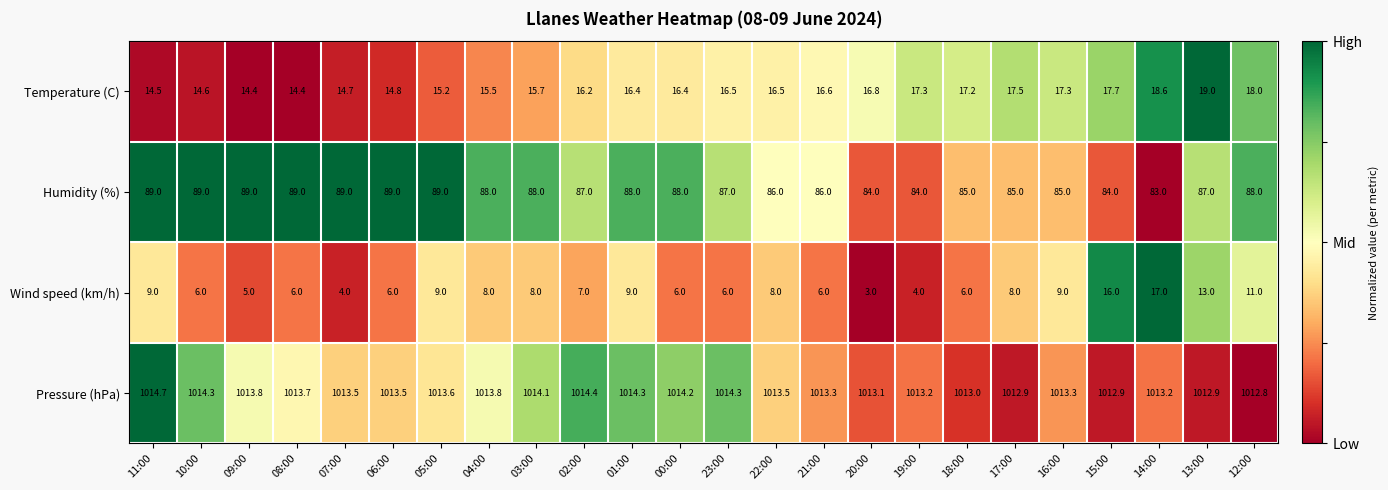

Which series has the largest range (max minus min)?

Wind speed (km/h)